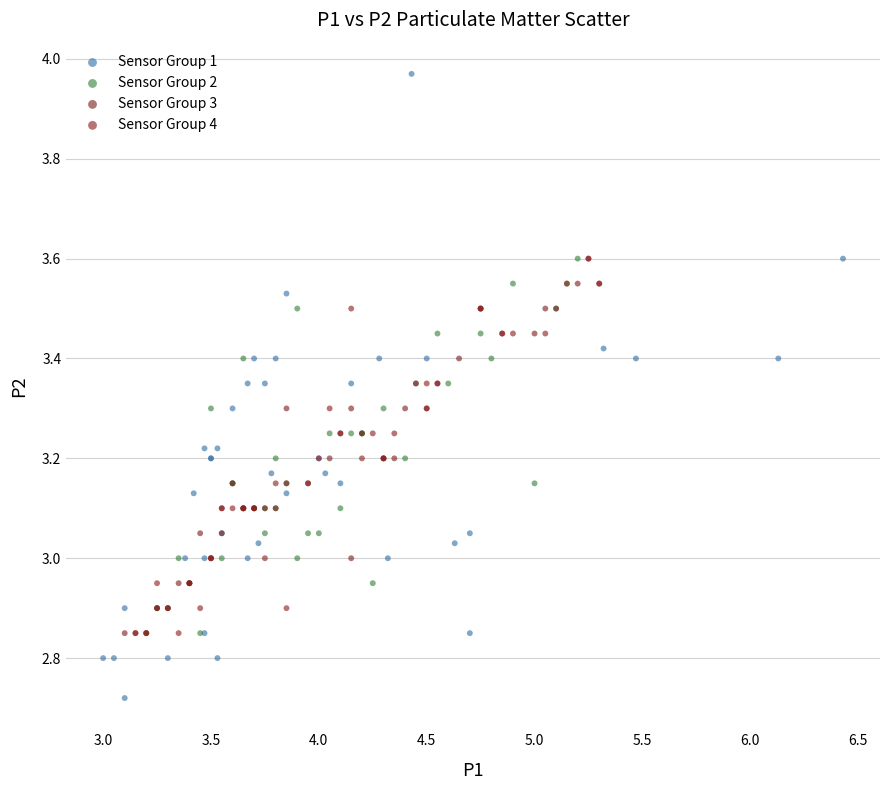

What are all the series names shown in the legend?

Sensor Group 1, Sensor Group 2, Sensor Group 3, Sensor Group 4